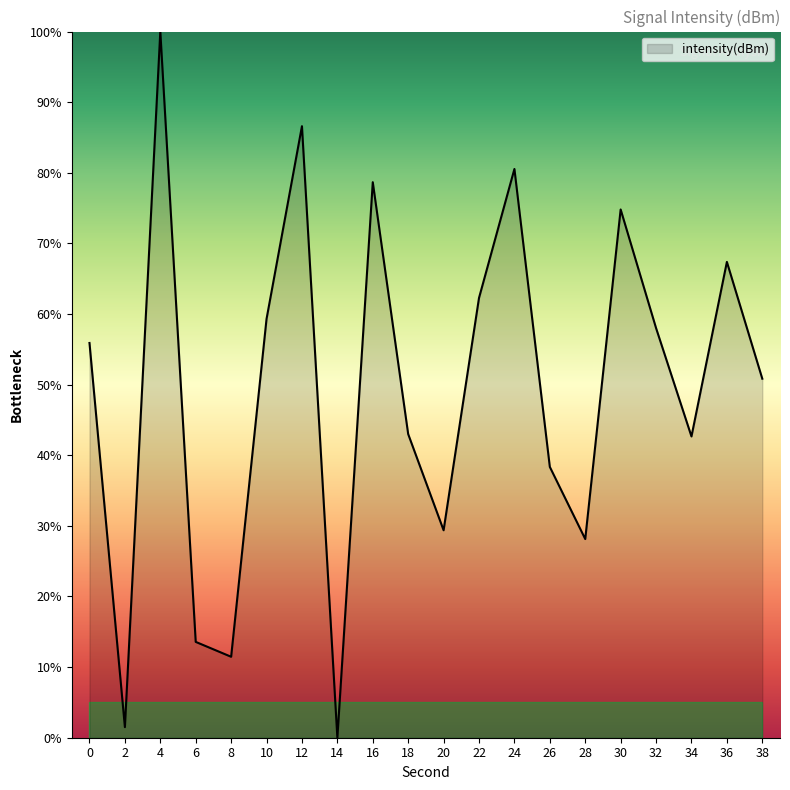

What is the sum of all values?

982.4